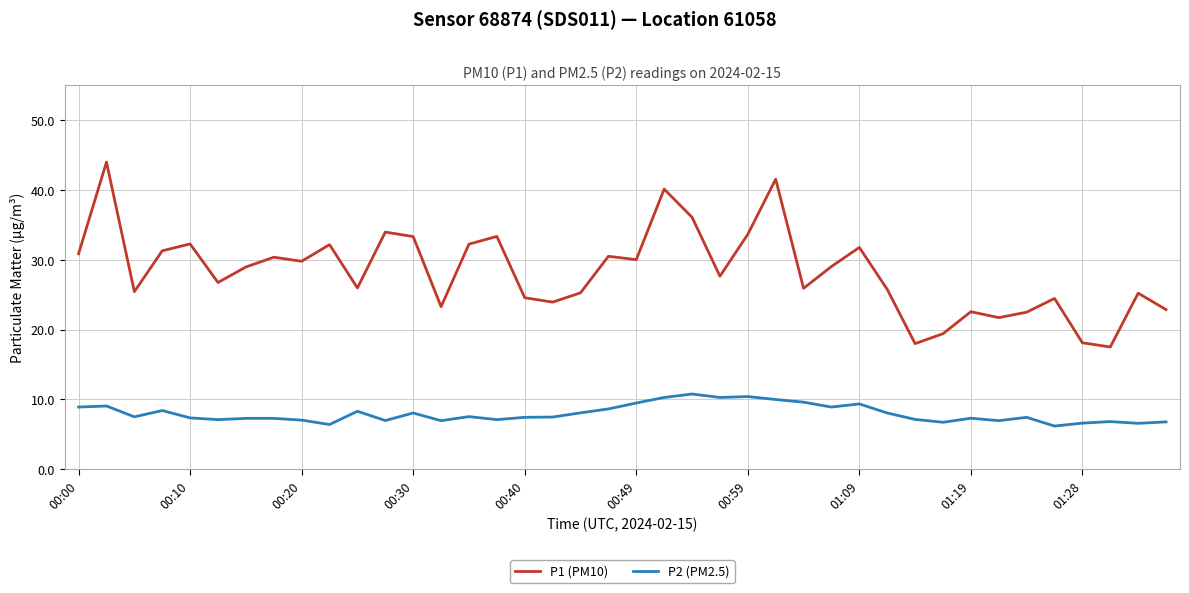

True or false: P1 (PM10) and P2 (PM2.5) cross at least once.

False